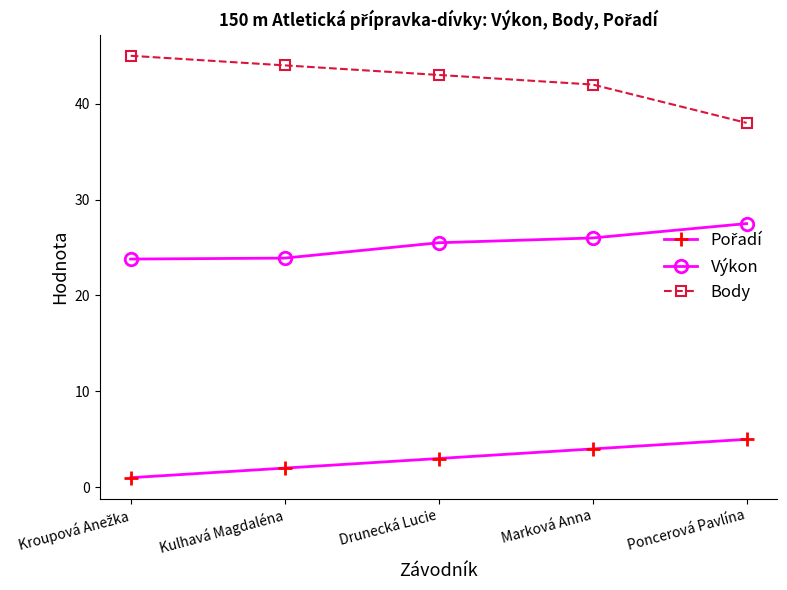

At which label is Body closest to 41?

Marková Anna